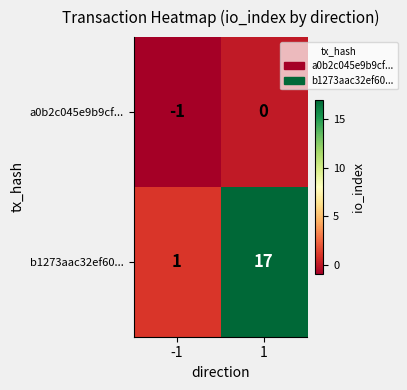

Reading left to right, what are all the values shown in this chart?

a0b2c045e9b9cf...: -1	0
b1273aac32ef60...: 1	17